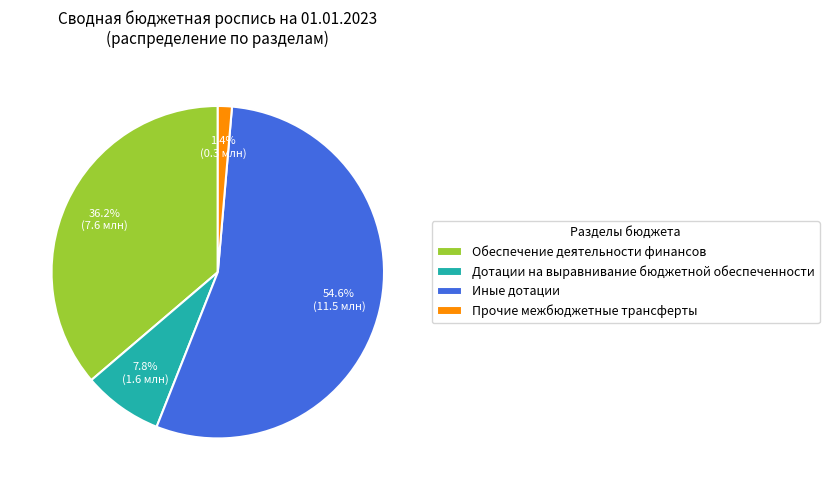

To the nearest percent, what is the average slice percentage?

25%